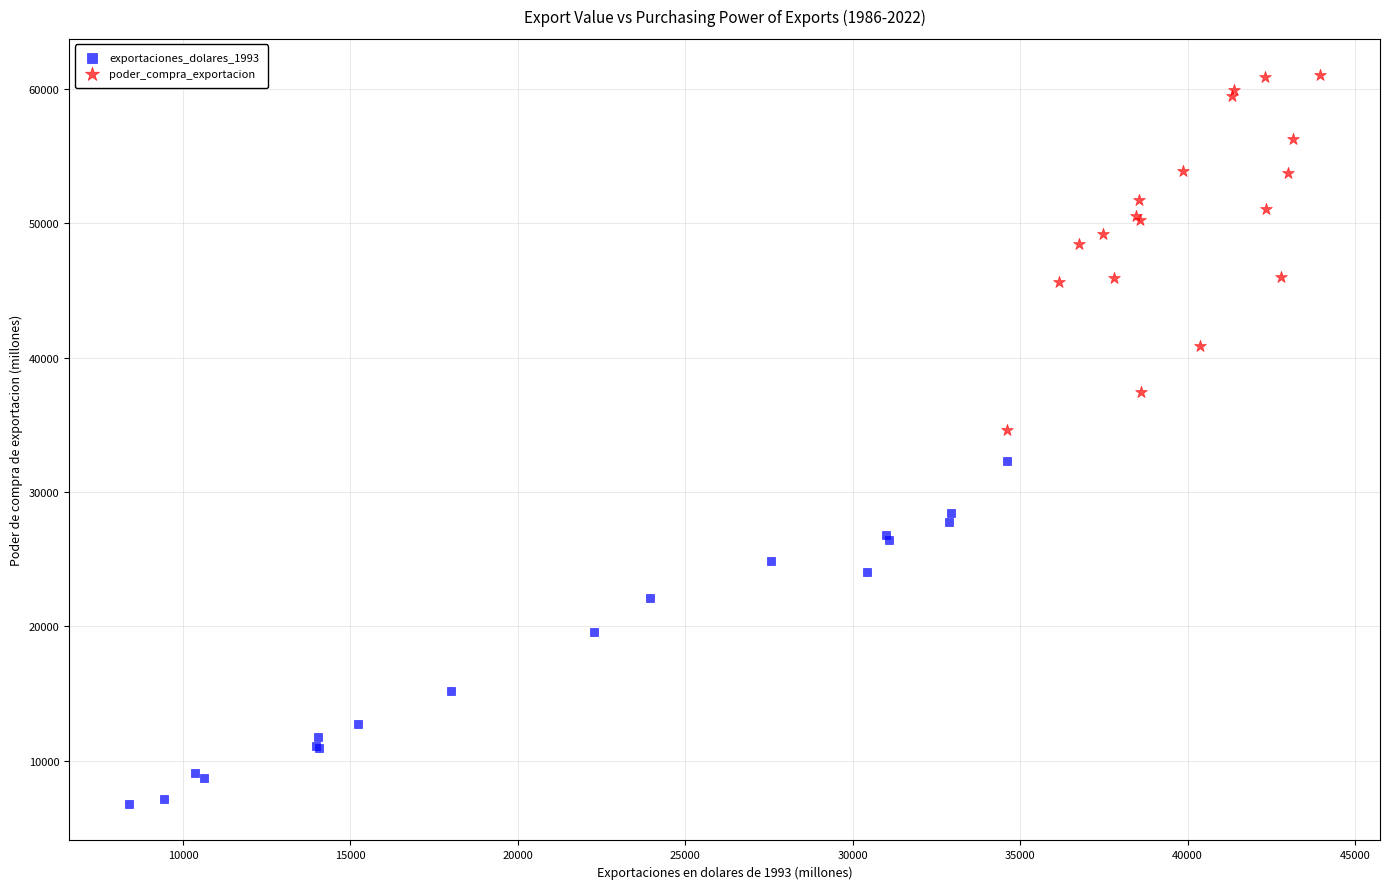

Which series reaches the maximum Y coordinate?

poder_compra_exportacion